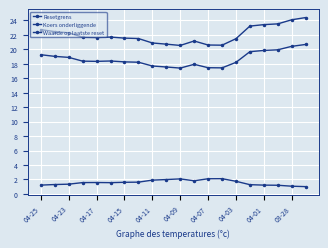

How many data points does each series have?

20